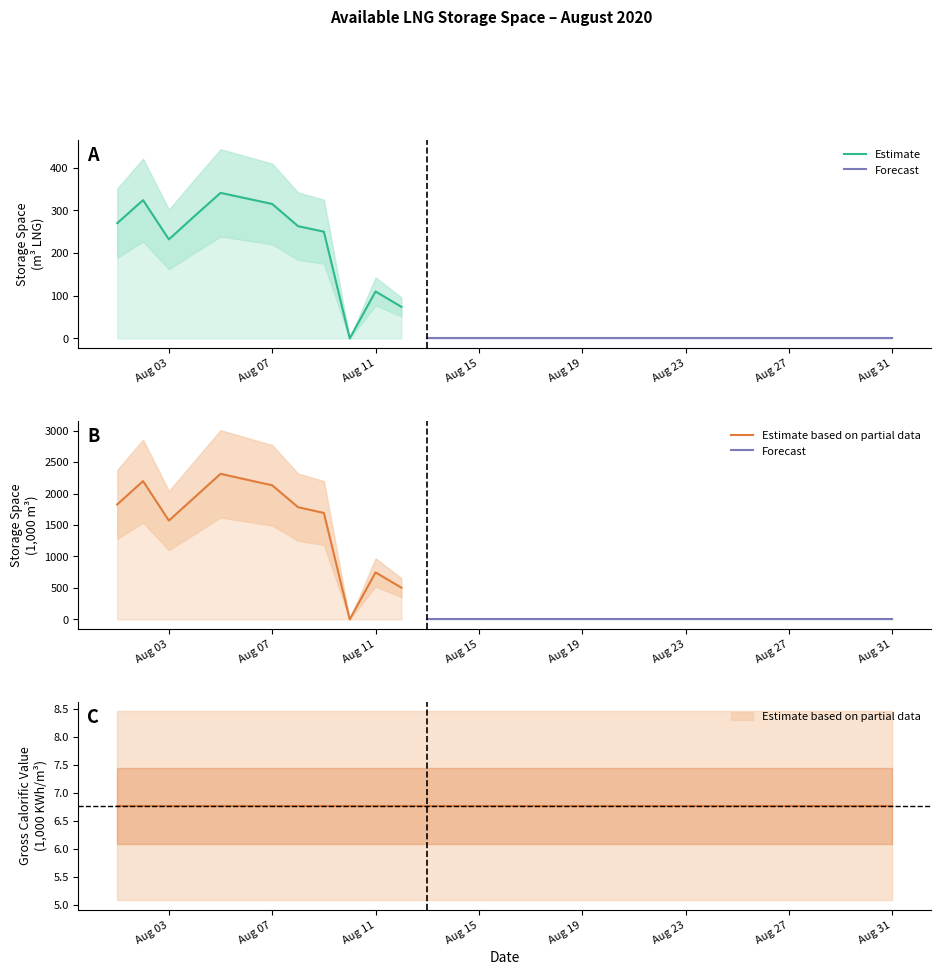

At 2020-08-17, list the series in order from largest to smallest.

Gross Calorific Value (1000 KWh/m3), Available LNG Storage Space (m3), Available LNG Storage Space (1000 m3)